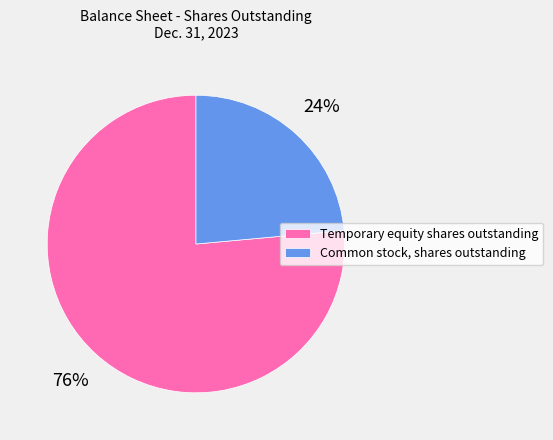

To the nearest percent, what portion does Common stock, shares outstanding represent?

24%